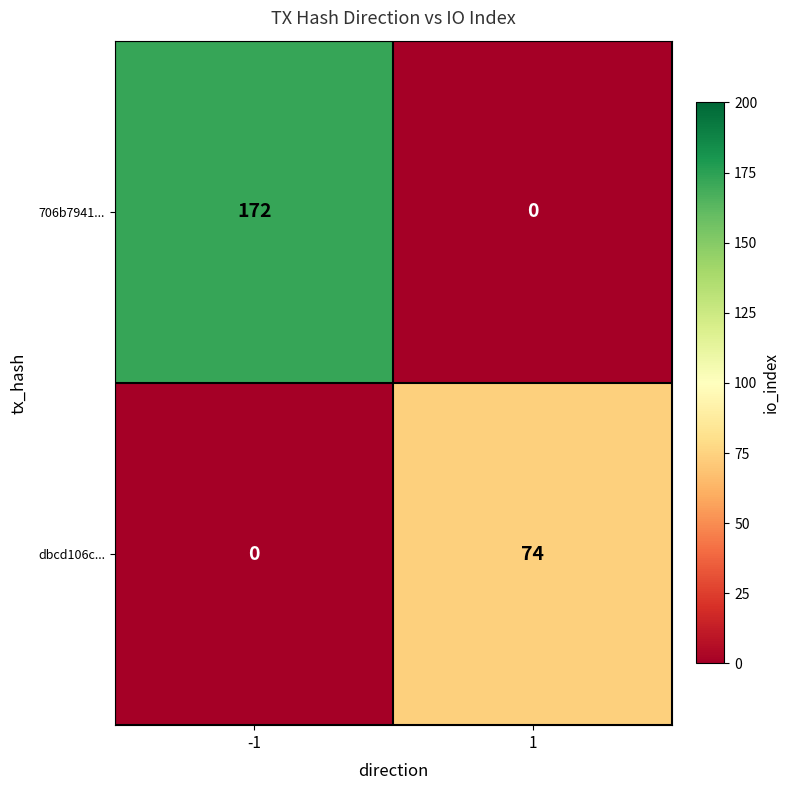

Rank the series by their average value, from highest to lowest.

706b7941..., dbcd106c...